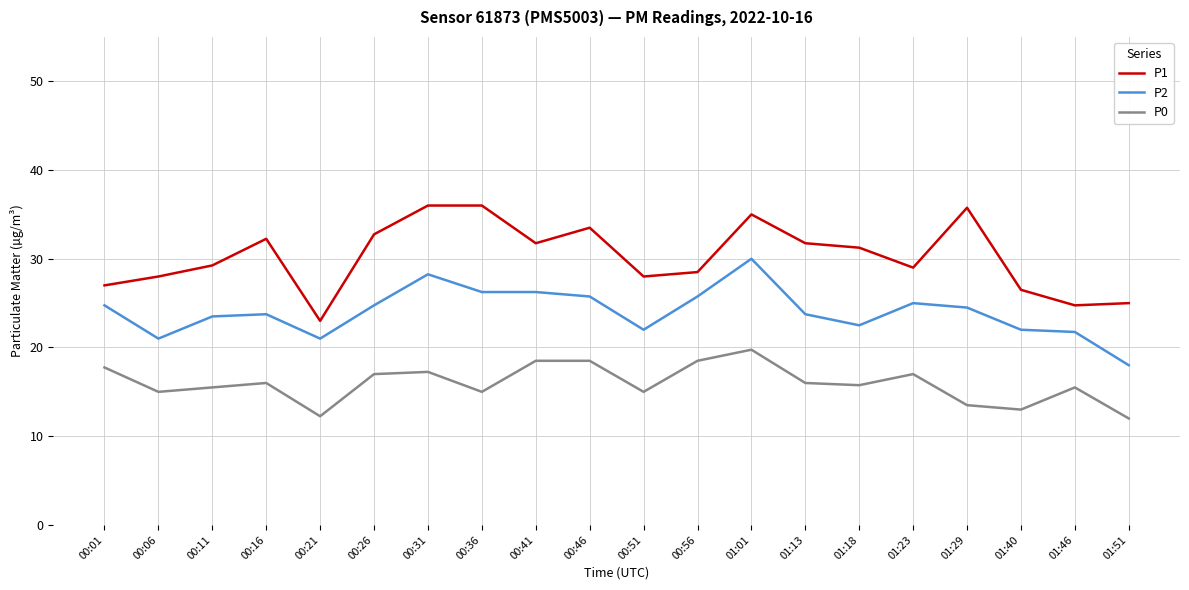

What position from the left is 01:01?

13